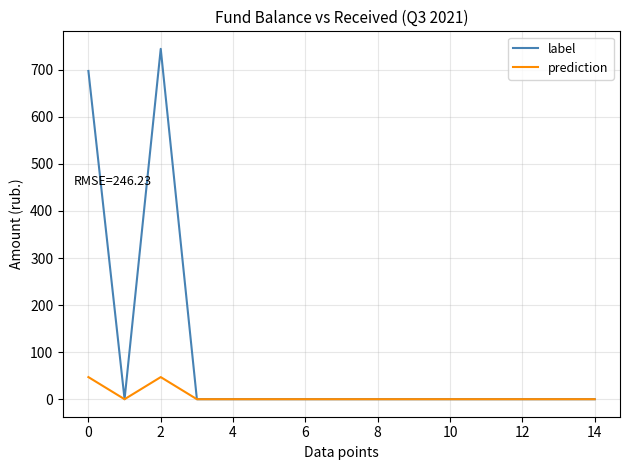

Which series has the largest total across all categories?

label